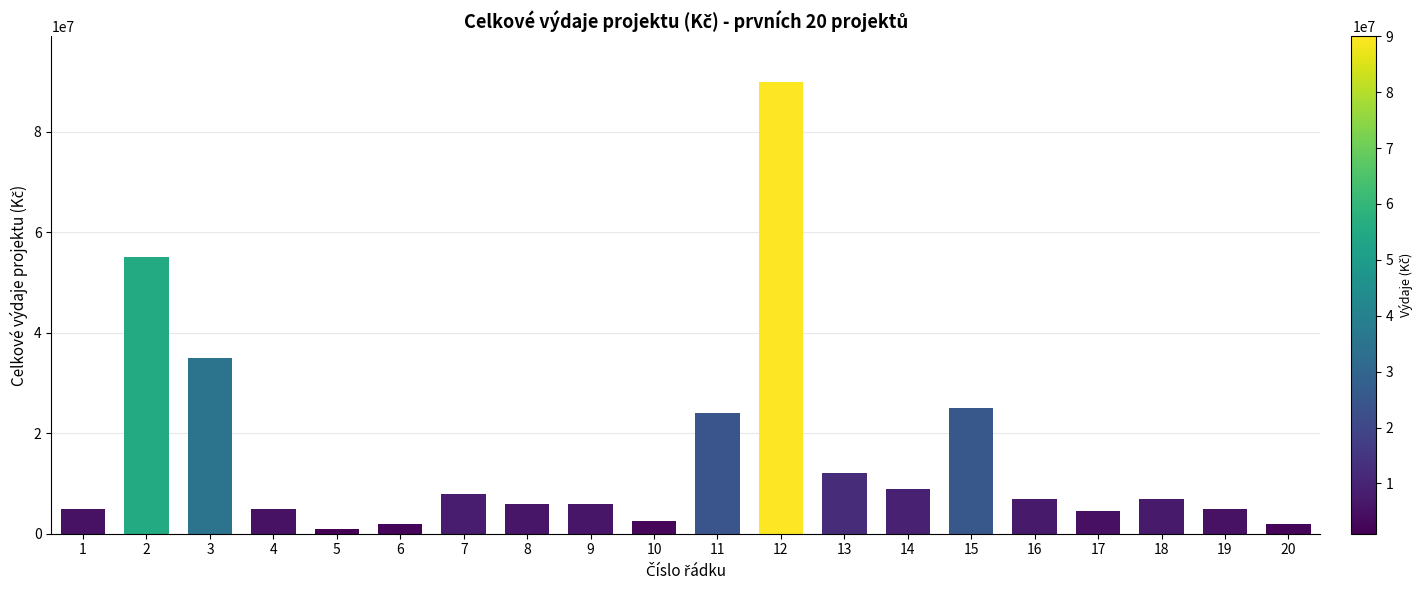

The value at 11 is 24000000. True or false?

True